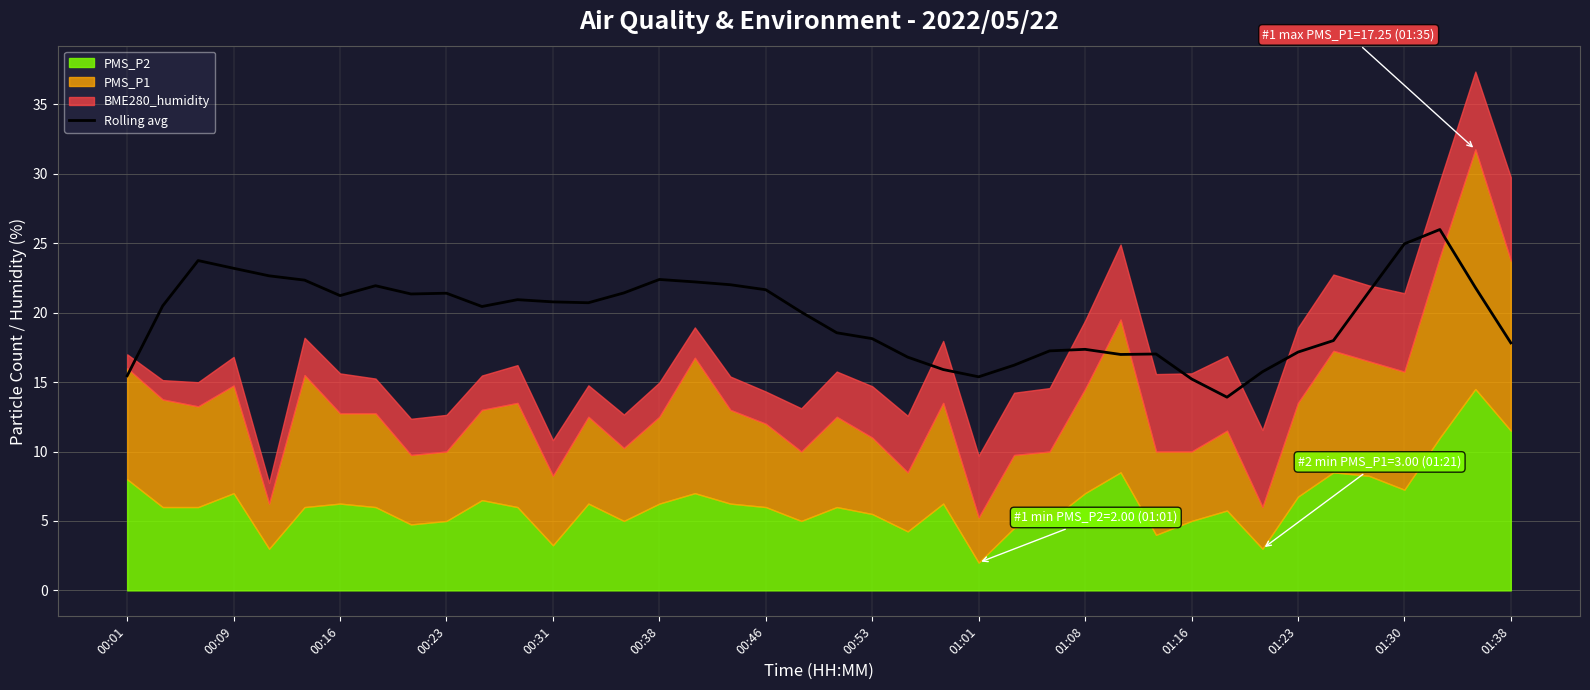

Is it true that Rolling avg equals 20.8 at 00:31?

True